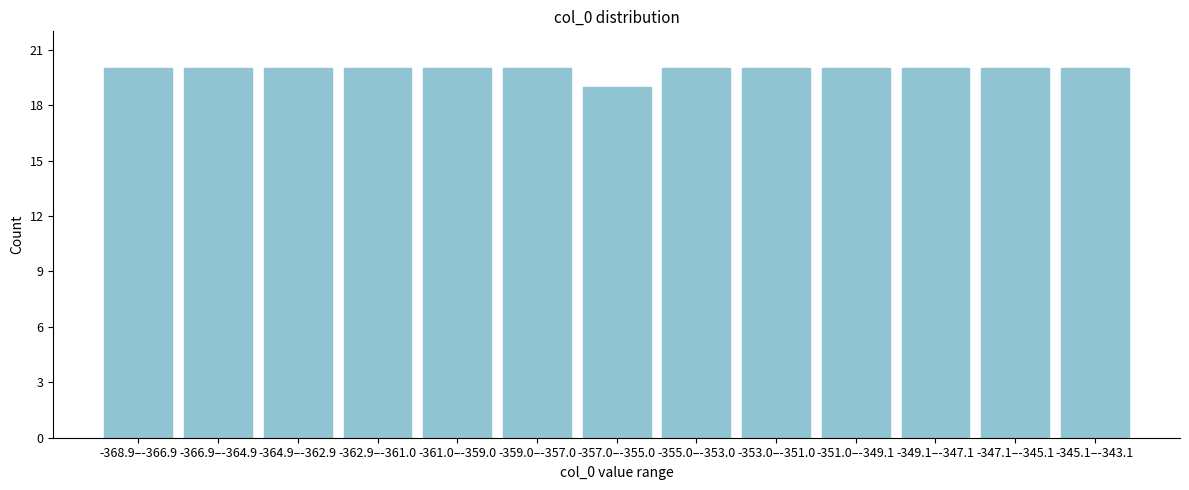

Reading left to right, extract all data points from this chart.

-368.9–-366.9=20	-366.9–-364.9=20	-364.9–-362.9=20	-362.9–-361.0=20	-361.0–-359.0=20	-359.0–-357.0=20	-357.0–-355.0=19	-355.0–-353.0=20	-353.0–-351.0=20	-351.0–-349.1=20	-349.1–-347.1=20	-347.1–-345.1=20	-345.1–-343.1=20